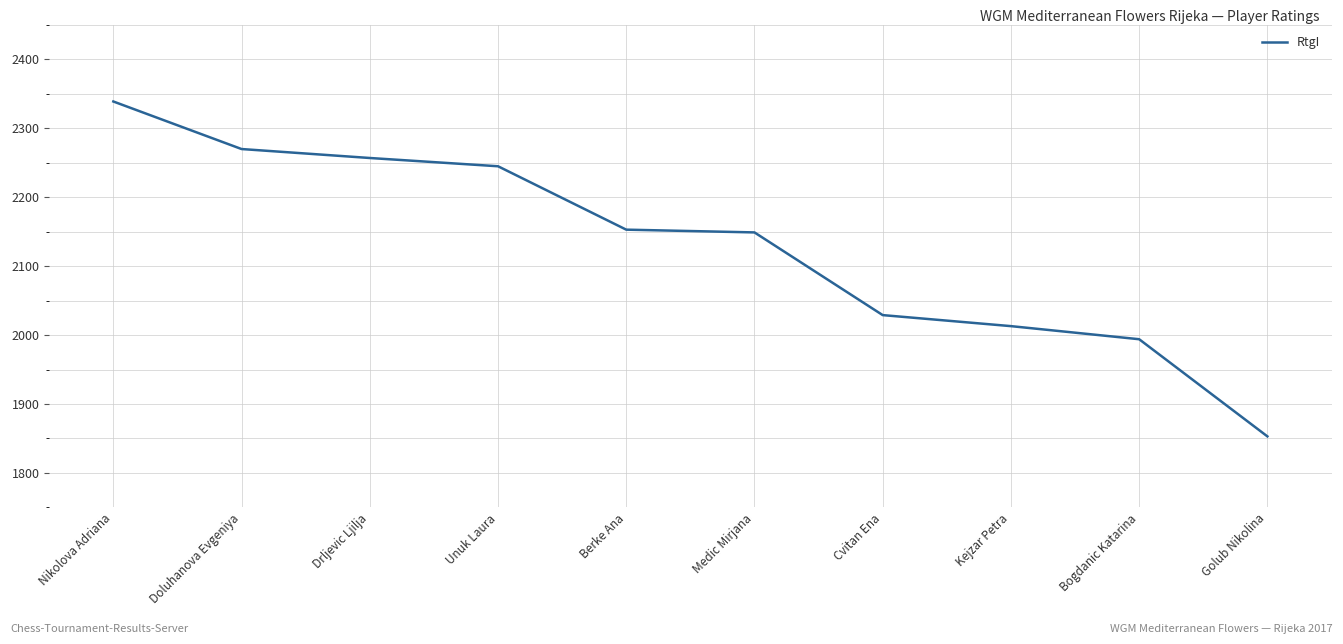

The value at Doluhanova Evgeniya is 2270. True or false?

True